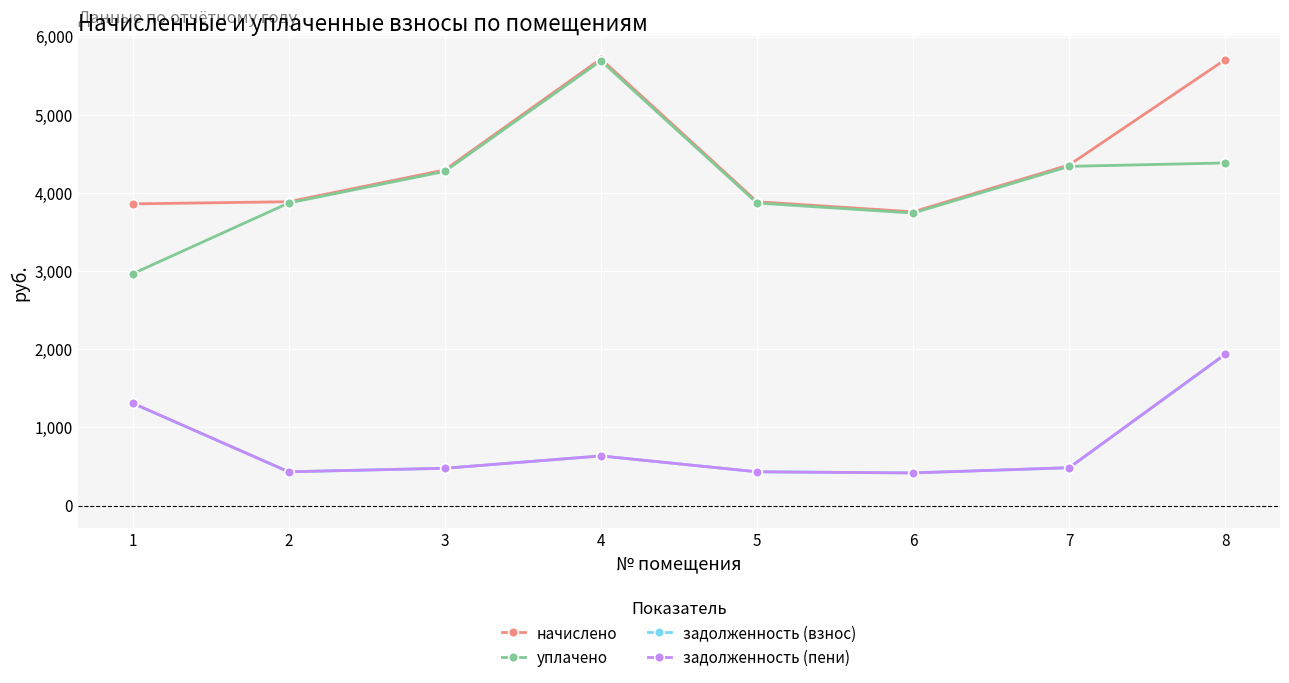

Count the number of data series in this chart.

4